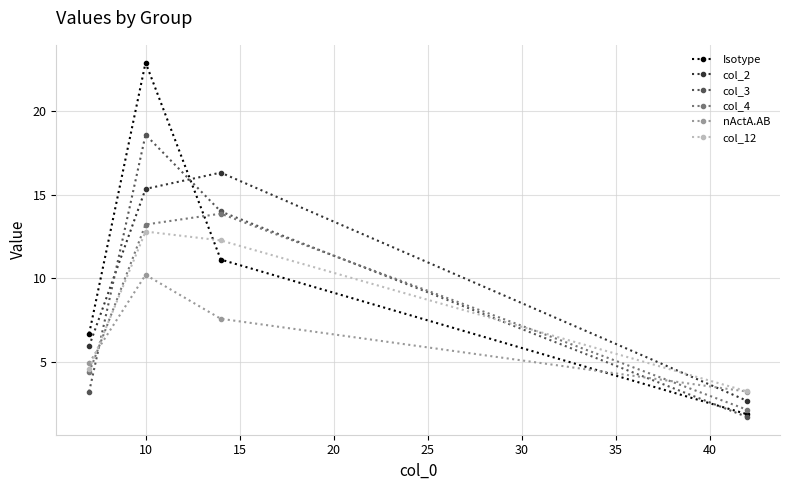

How many interior local peaks does the Isotype series have?

1